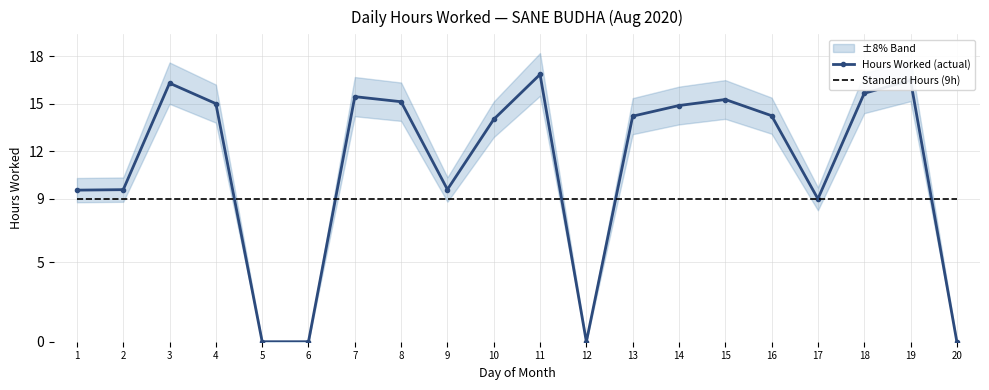

Which series has the largest range (max minus min)?

Hours Worked (actual)